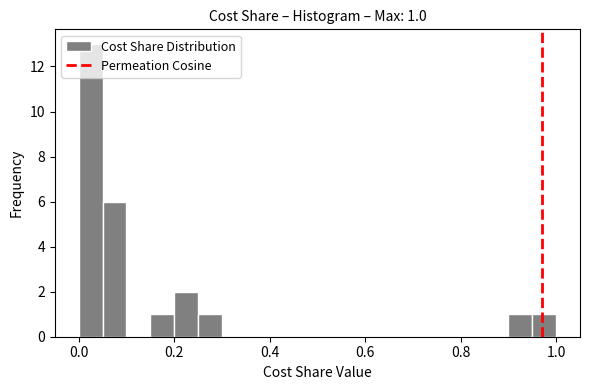

Around what value on the x-axis is the tallest bar? Give the approximate position of its centre, as read against the axis.

0.02